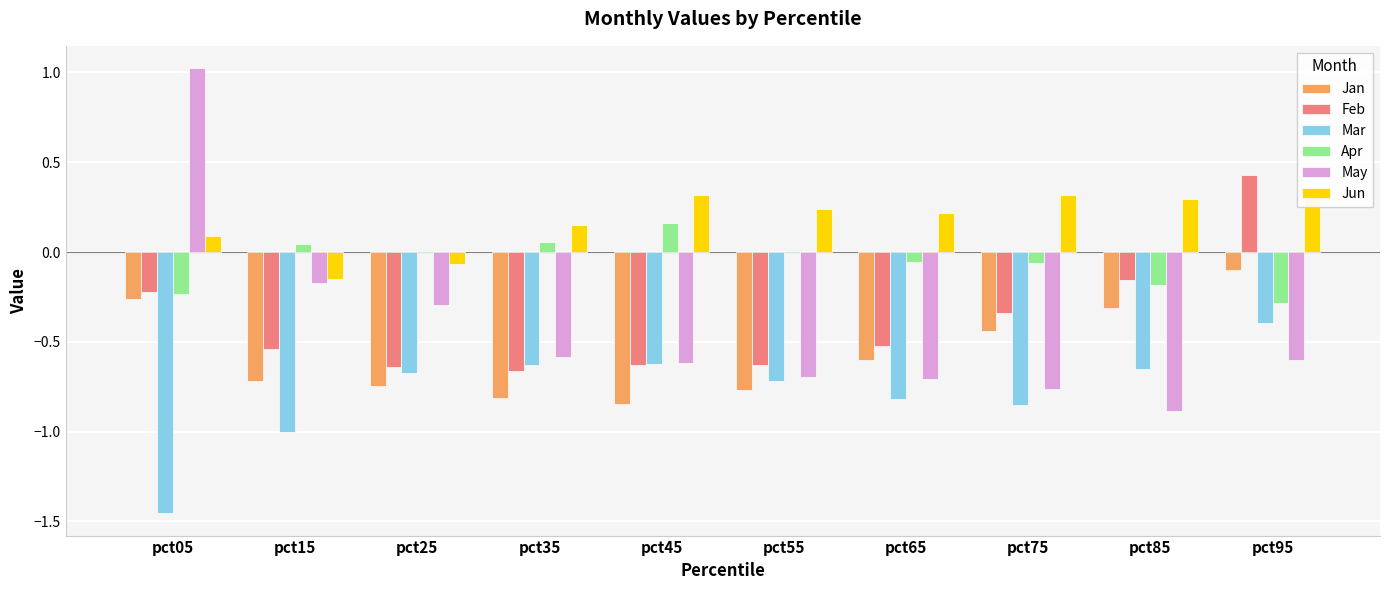

What are all the series names shown in the legend?

Jan, Feb, Mar, Apr, May, Jun